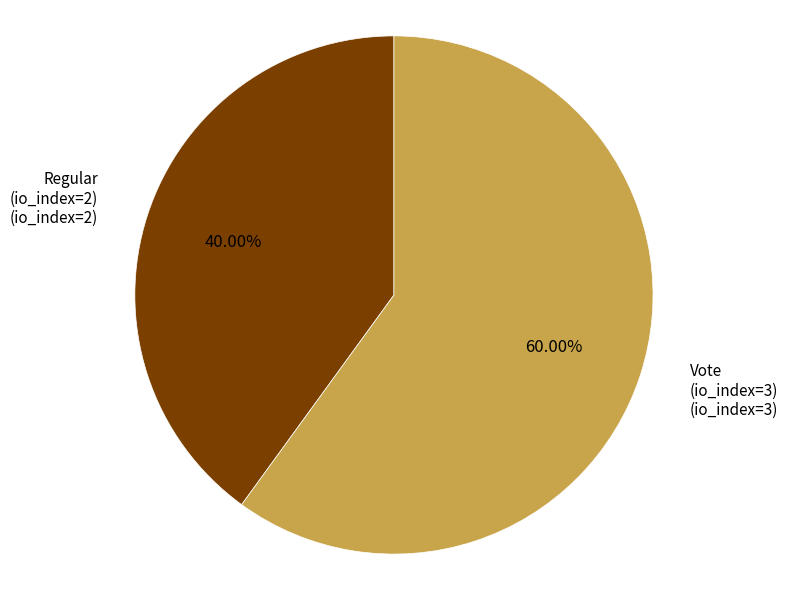

Count the number of slices in the pie.

2